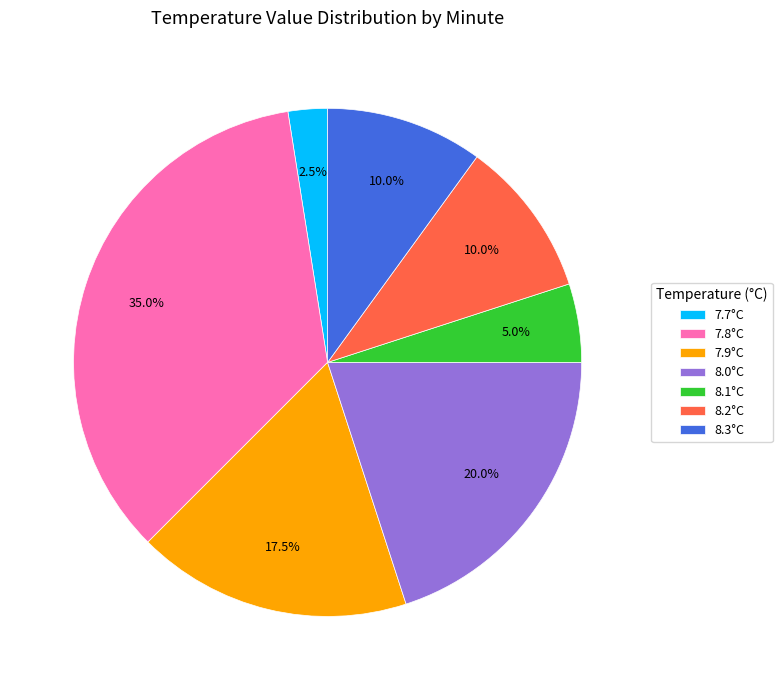

Which category has the biggest portion of the pie?

7.8°C